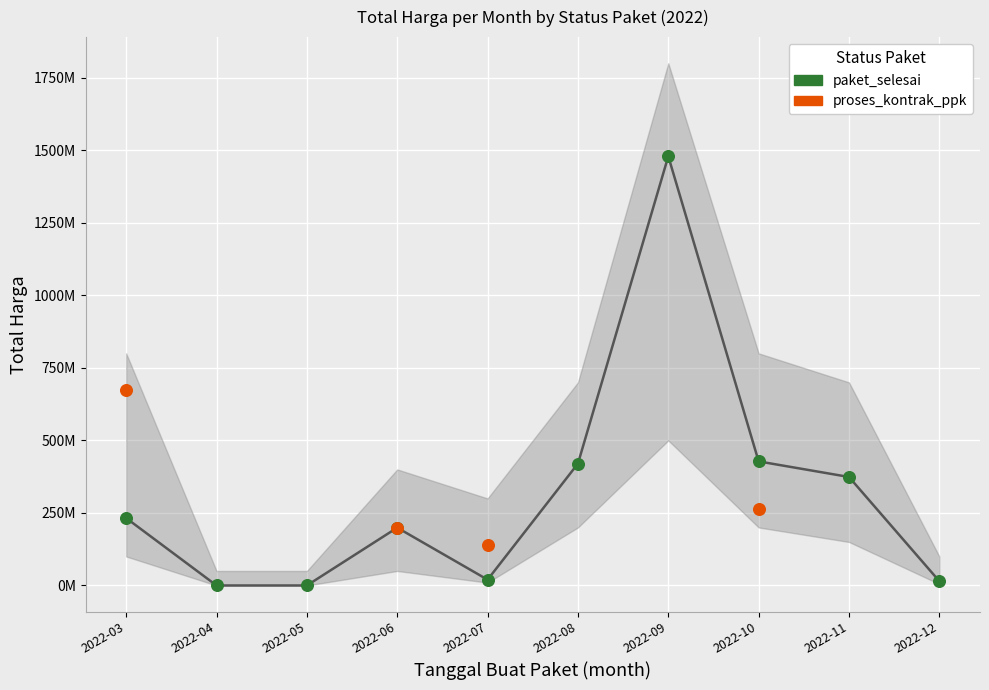

Between 2022-11 and 2022-06, which is larger?

2022-11